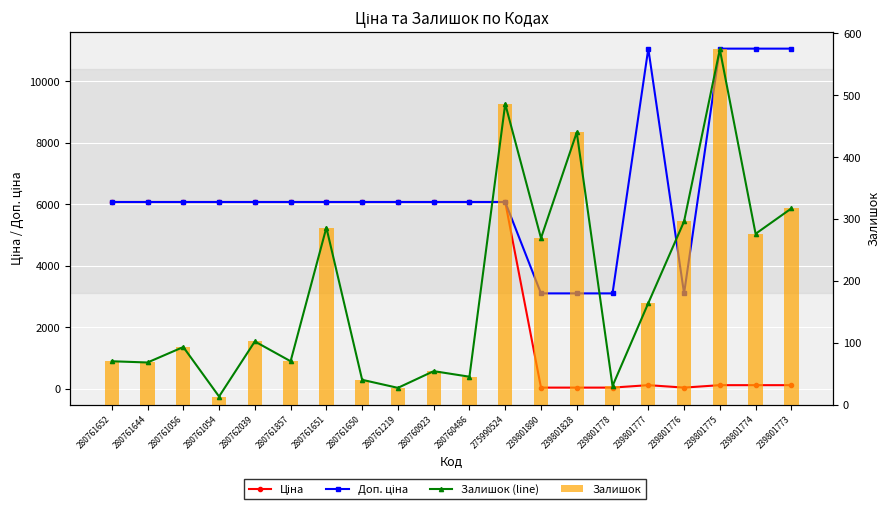

Between 239801774 and 239801890, which is larger?

239801774